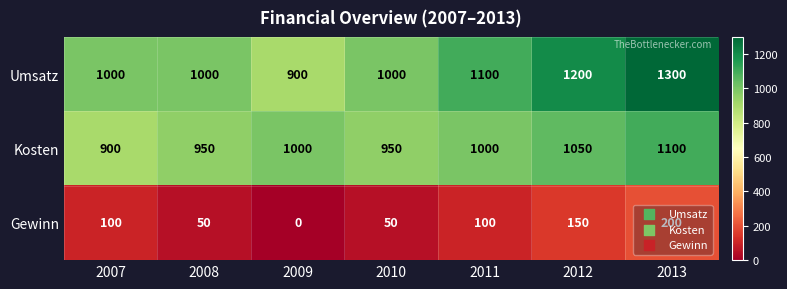

Which label corresponds to the largest value in the chart?

2013